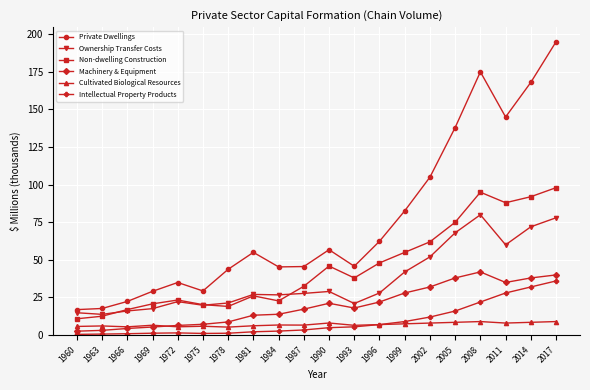

What is the difference between the Intellectual Property Products values at 1981 and 2002?

9.8